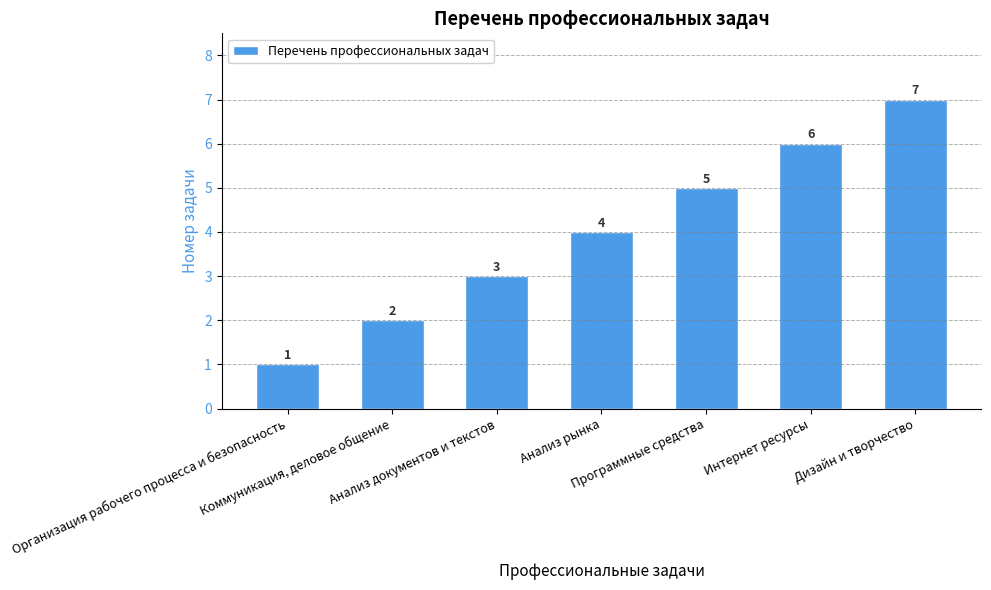

List the labels in order of value, smallest first.

Организация рабочего процесса и безопасность, Коммуникация, деловое общение, Анализ документов и текстов, Анализ рынка, Программные средства, Интернет ресурсы, Дизайн и творчество